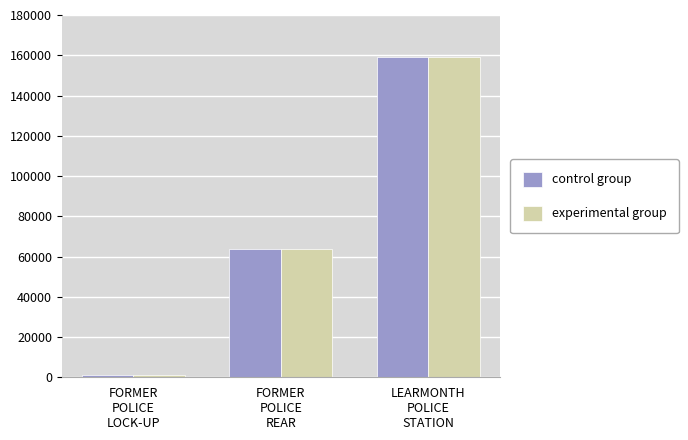

At which category is the sum across all series the highest?

LEARMONTH
POLICE
STATION